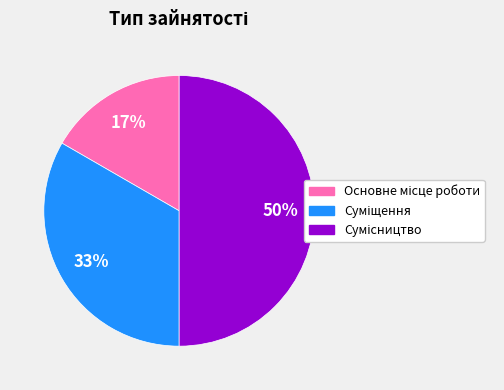

To the nearest percent, what is the difference between the largest and smallest slice percentages?

33%